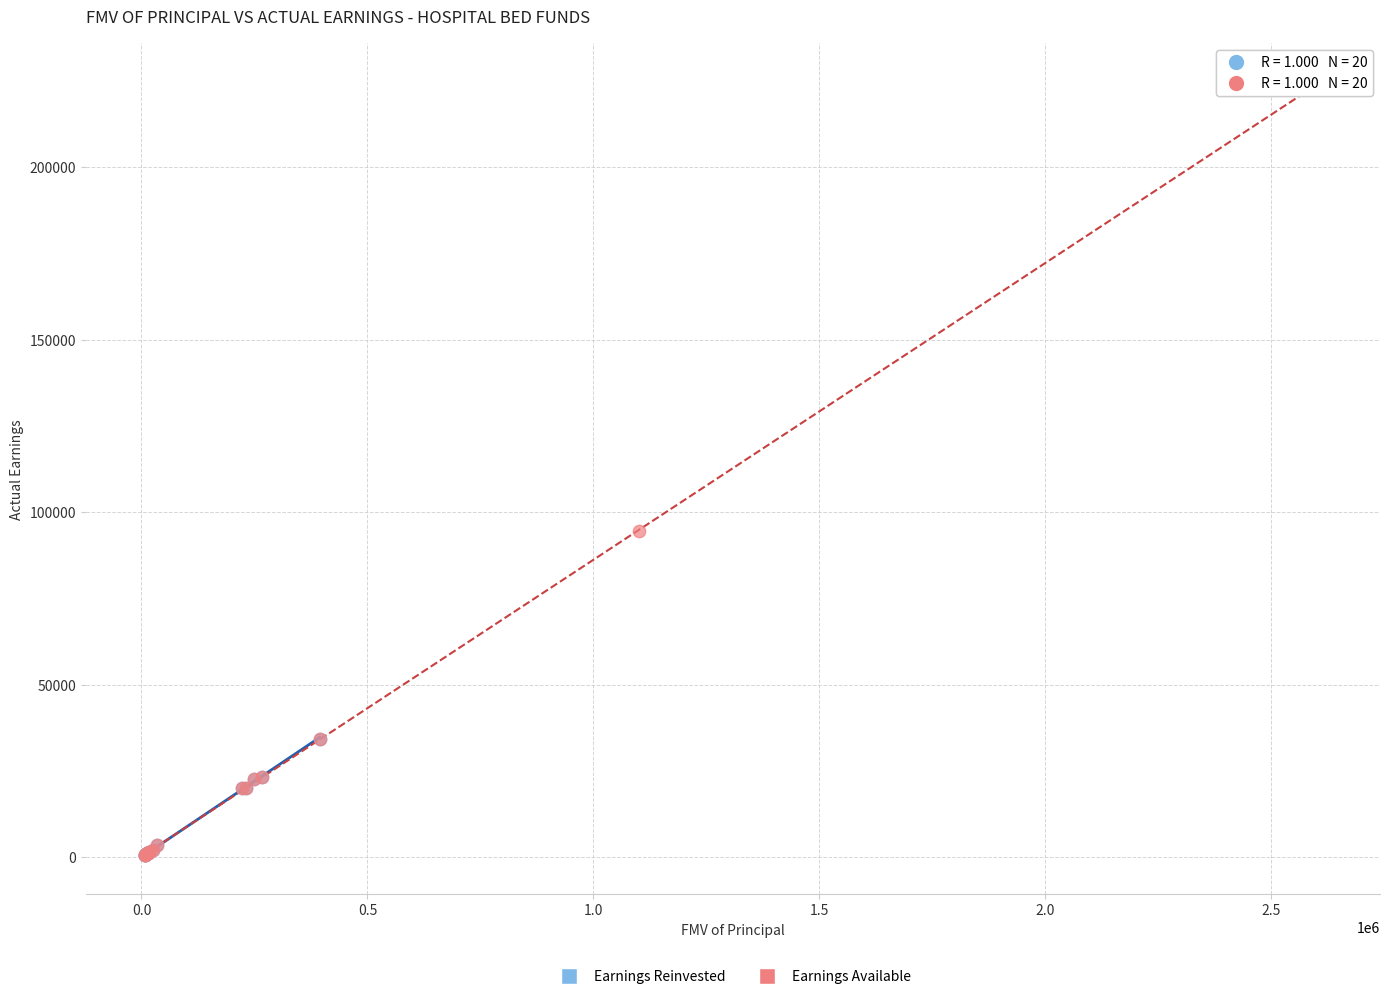

Which series reaches the maximum Y coordinate?

Earnings Available